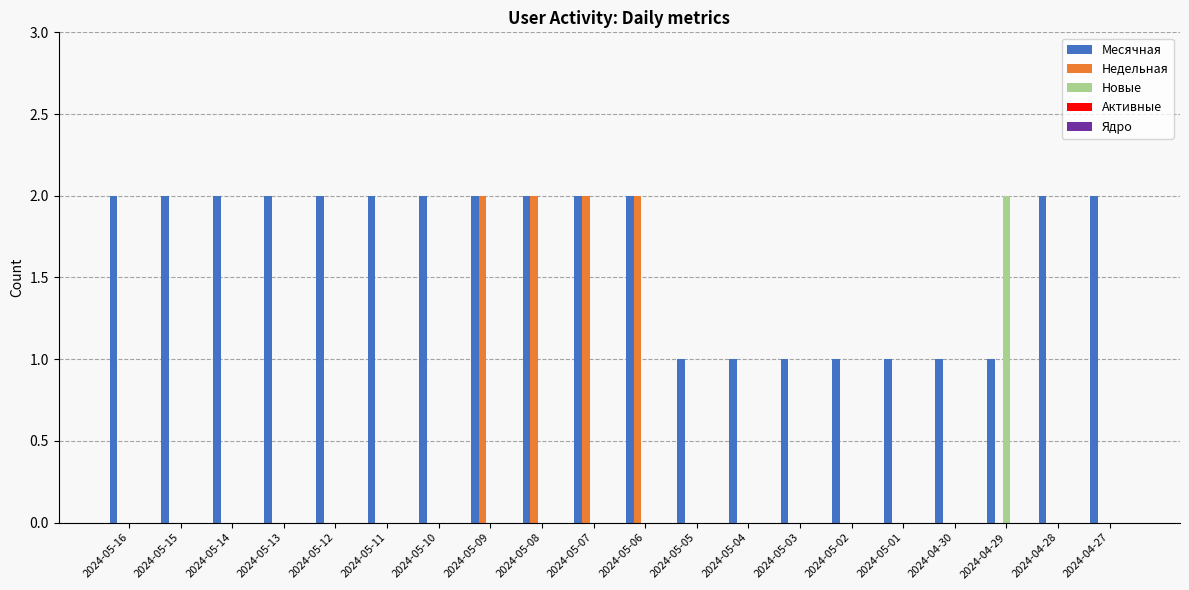

Which series has the largest total across all categories?

Месячная